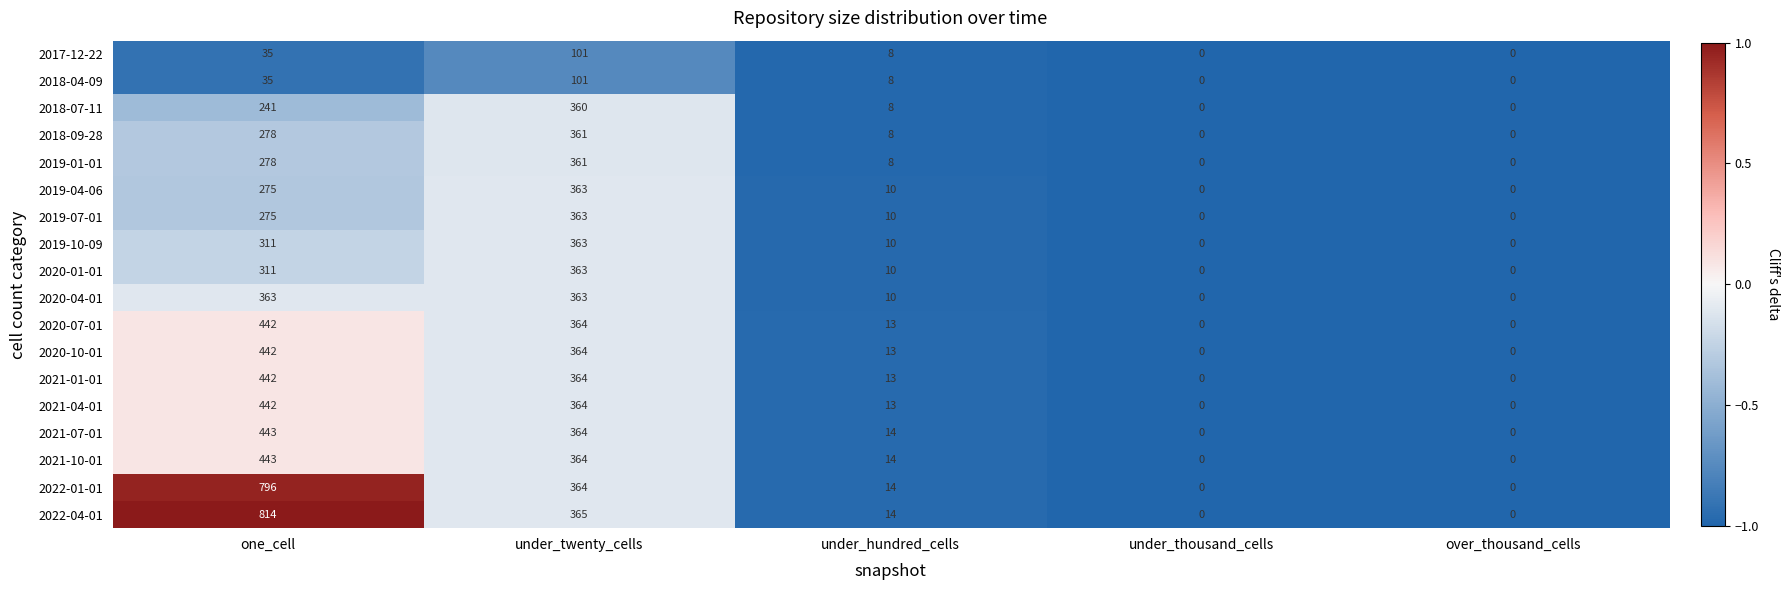

The 2019-07-01 series shows 0 at over_thousand_cells. True or false?

True